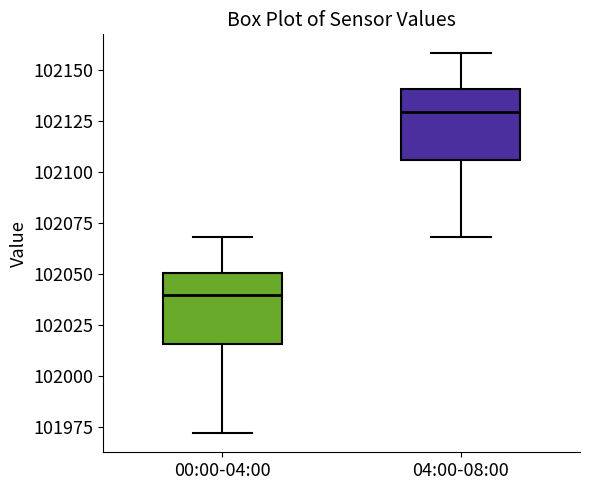

Reading left to right, read every box against the y-axis: the position of its median line, the range the box covers, and the ends of its whiskers. The values are not printed on the chart, so give them approximately, as read against the axis.

00:00-04:00: median 102040, box 102015 to 102050, whiskers 101970 to 102070
04:00-08:00: median 102130, box 102105 to 102140, whiskers 102070 to 102160